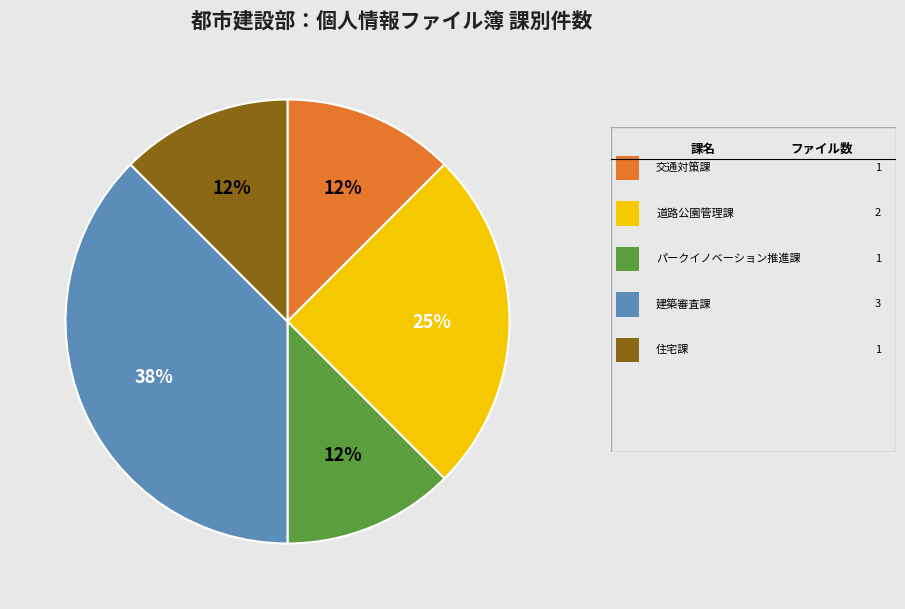

Is there a majority slice in this chart?

No